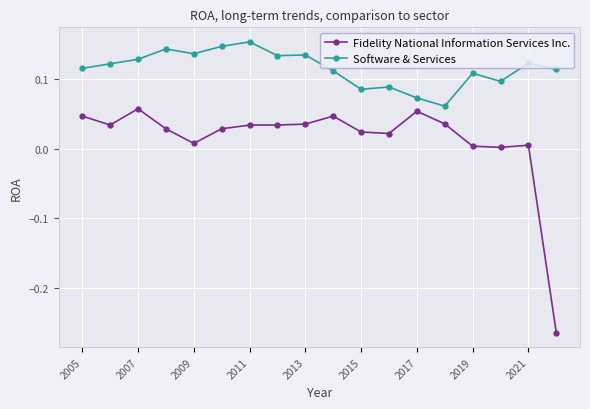

List the series in order of their peak value, lowest first.

Fidelity National Information Services Inc., Software & Services